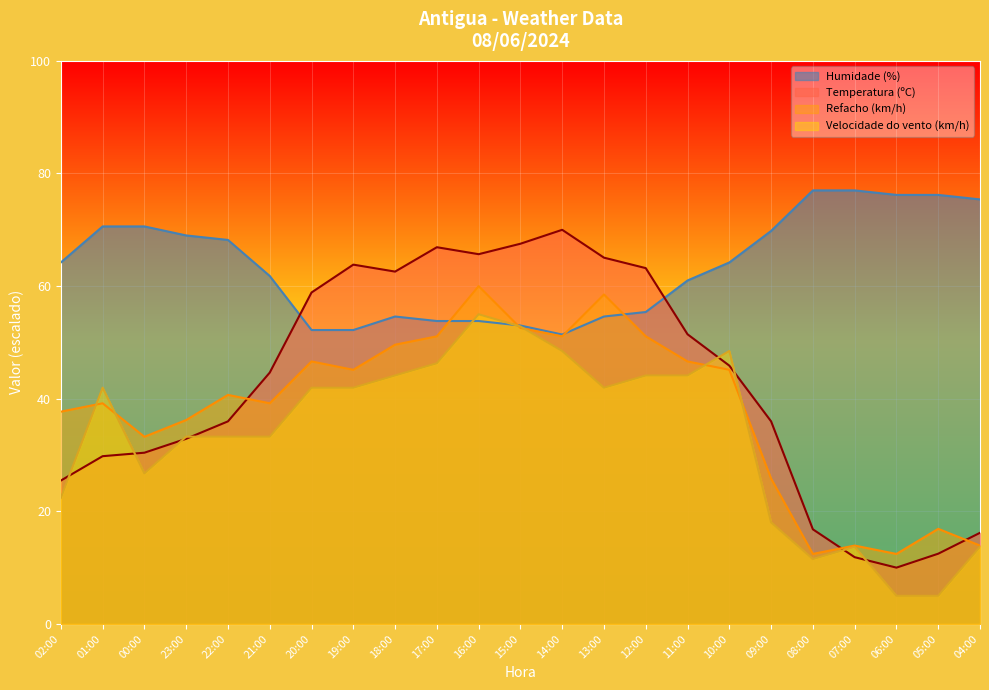

What is the label of the 15th point from the right?

18:00